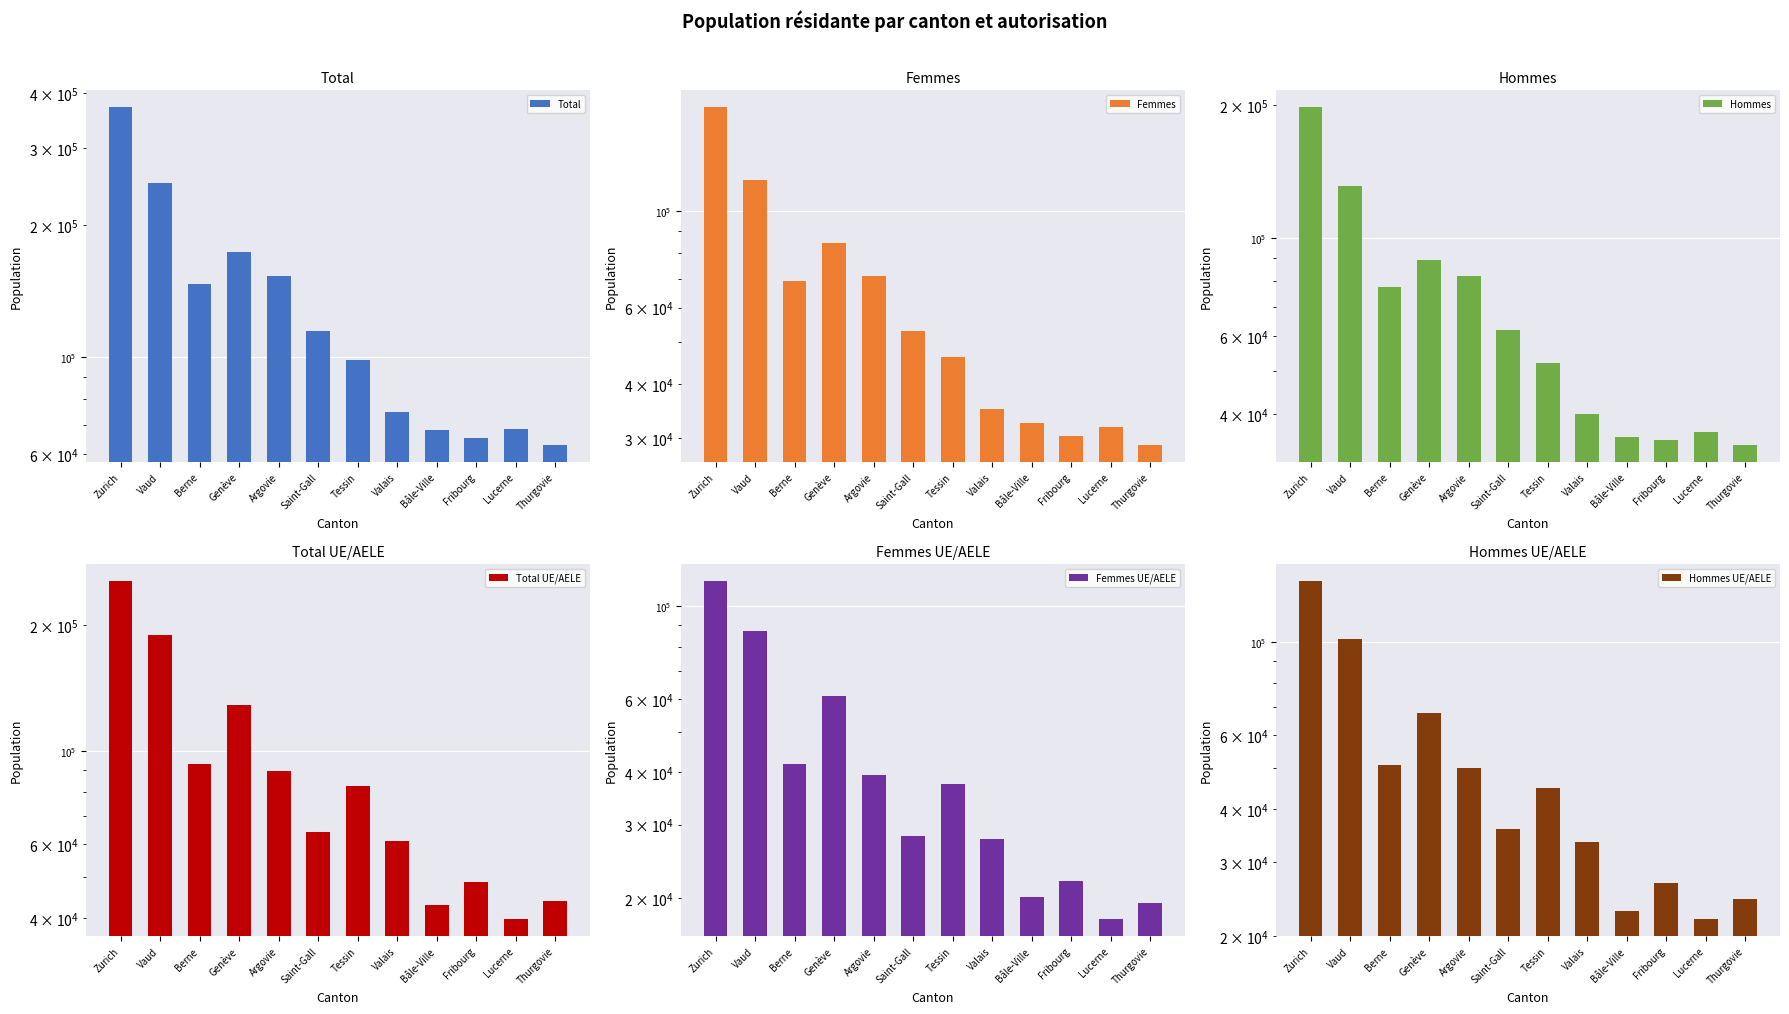

Which category has the lowest value in the Hommes series?

Thurgovie